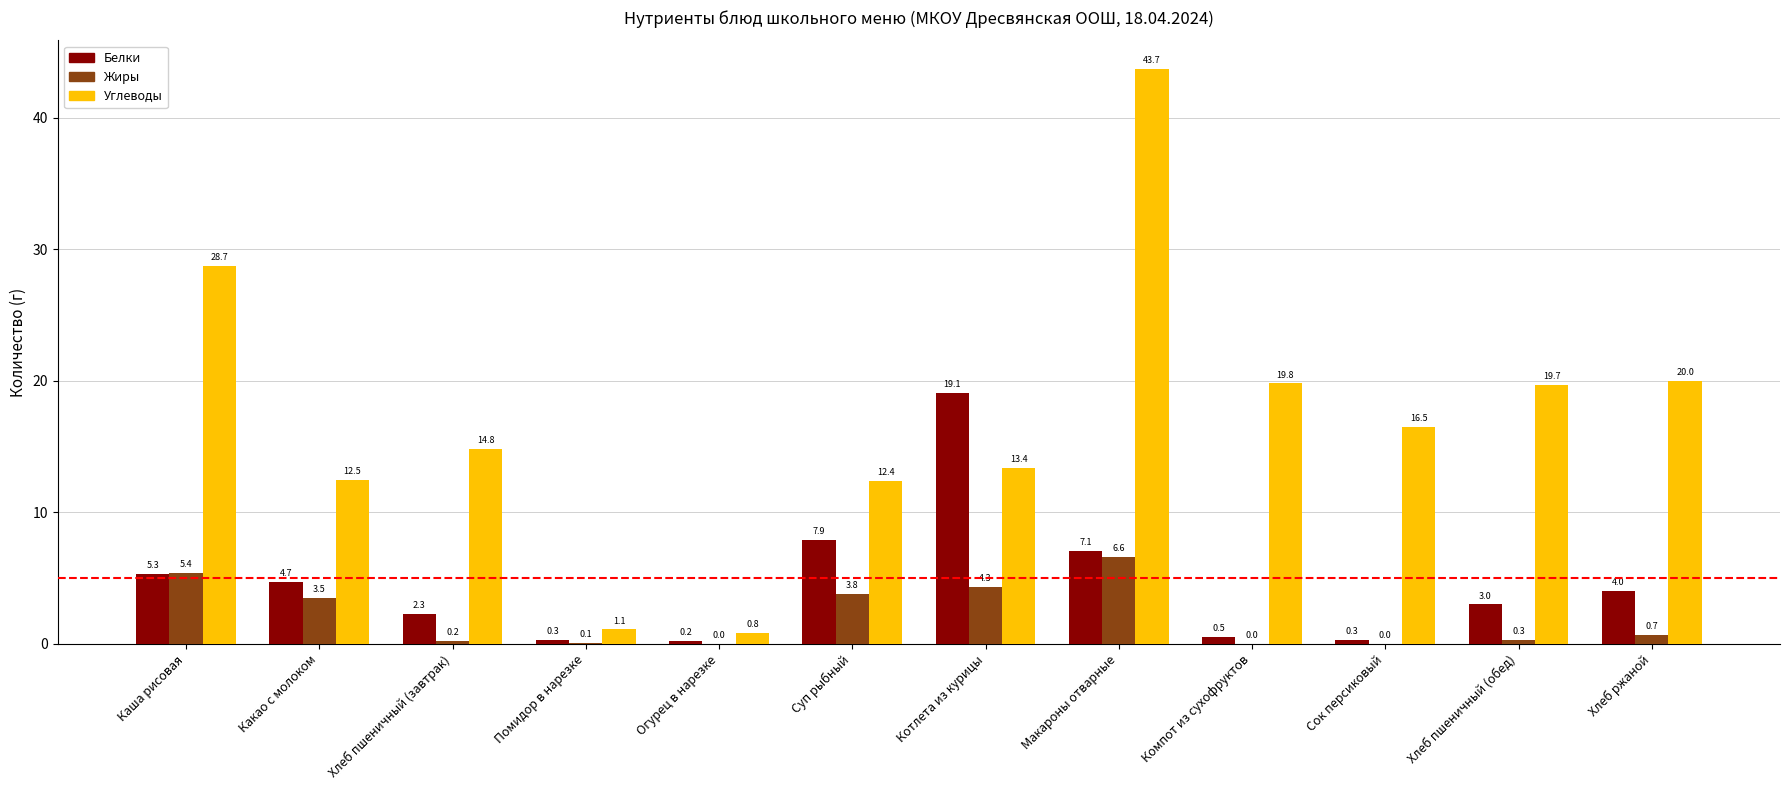

What is the difference between the Белки values at Каша рисовая and Компот из сухофруктов?

4.8